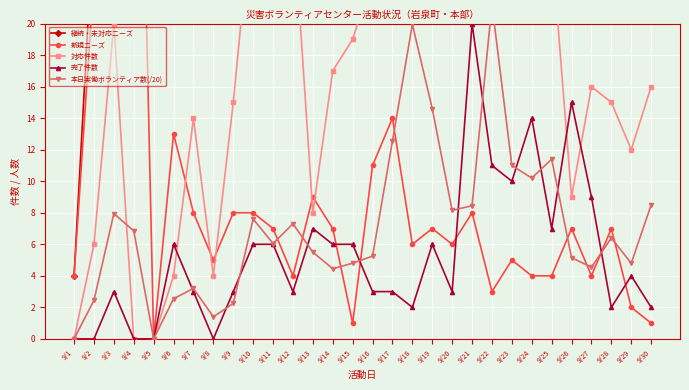

What is the maximum value shown in the chart?

187.0